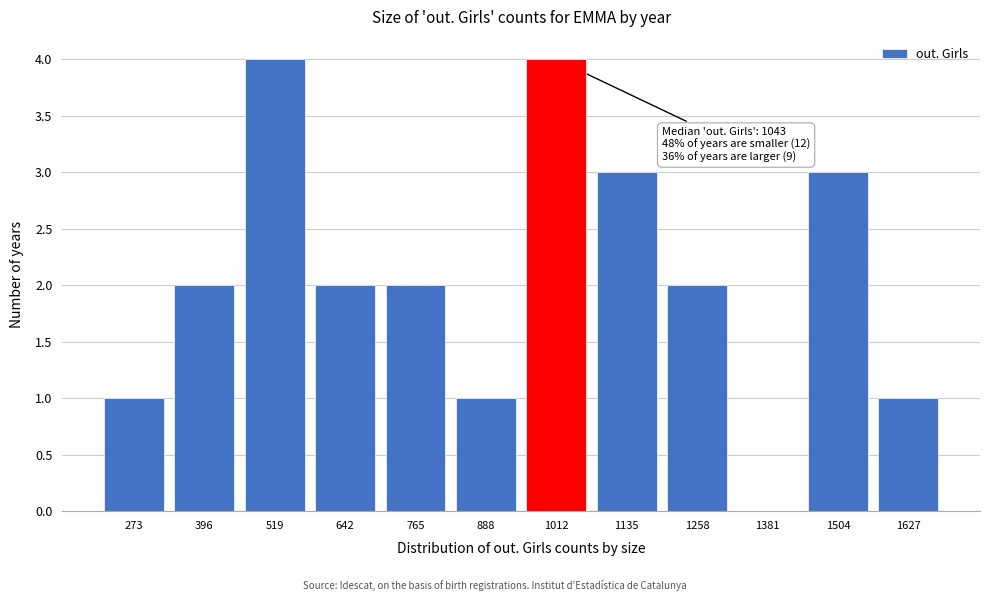

Reading right to left, list all the values displayed in this chart.

1627=1	1504=3	1381=0	1258=2	1135=3	1012=4	888=1	765=2	642=2	519=4	396=2	273=1